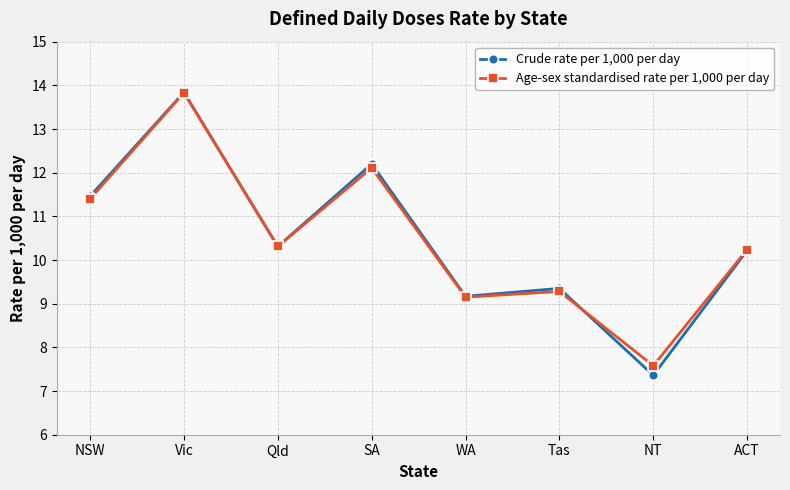

What is the label of the 2nd point from the right?

NT